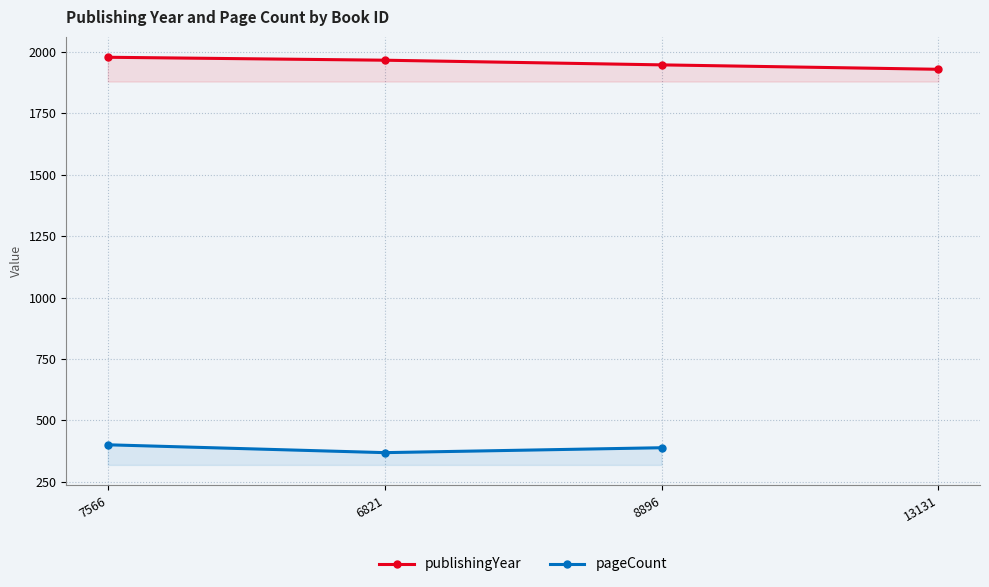

True or false: publishingYear has more than 2 points higher than both neighbors.

False